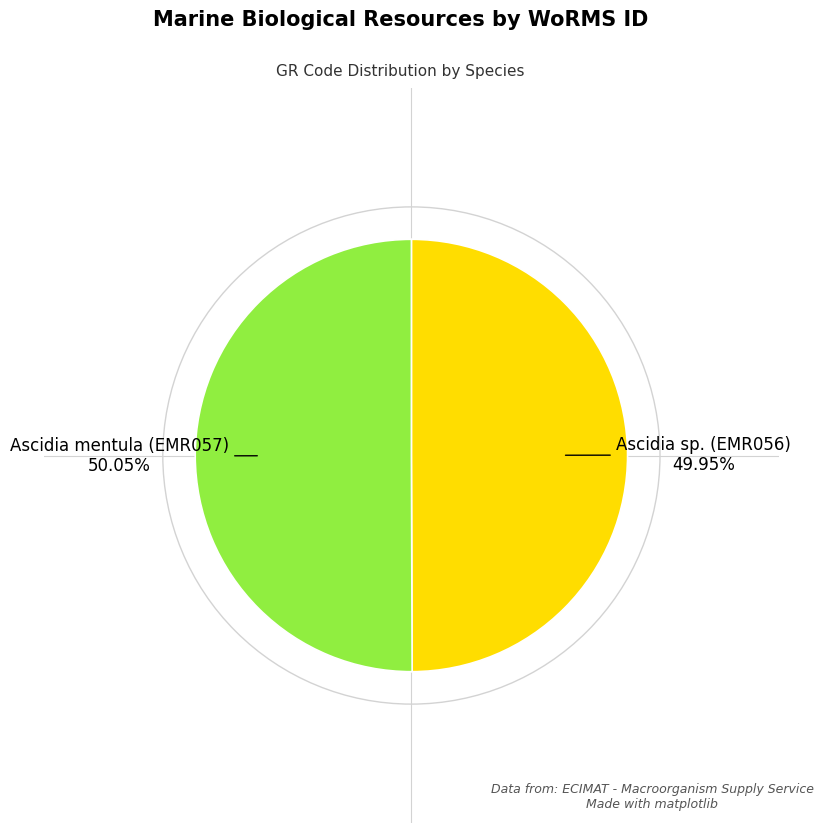

To the nearest percent, what portion does Ascidia sp. (EMR056) represent?

50%